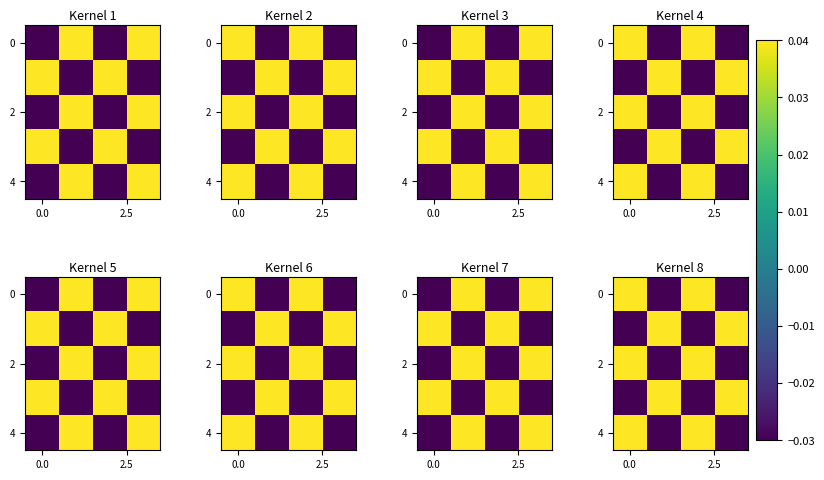

How many data points in 0 are less than 0?

2